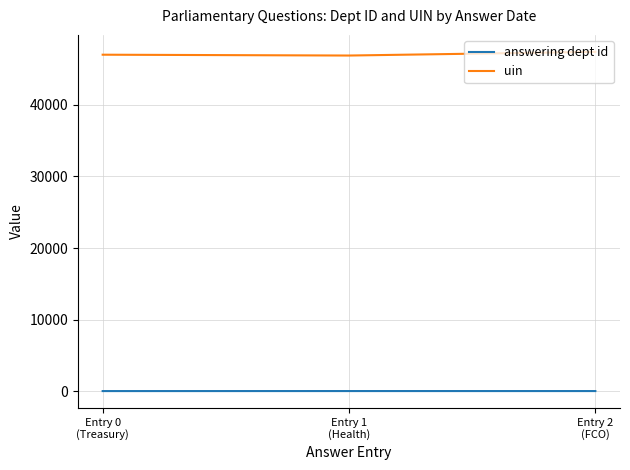

What is the maximum value for uin?

47415